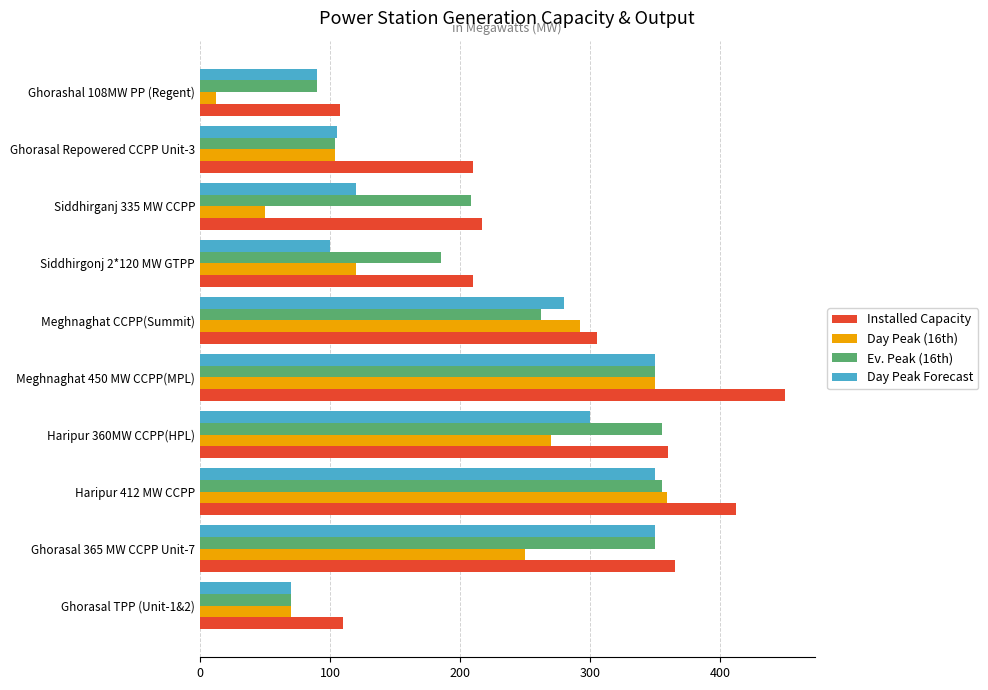

What is the sum of all Day Peak Forecast values?

2115